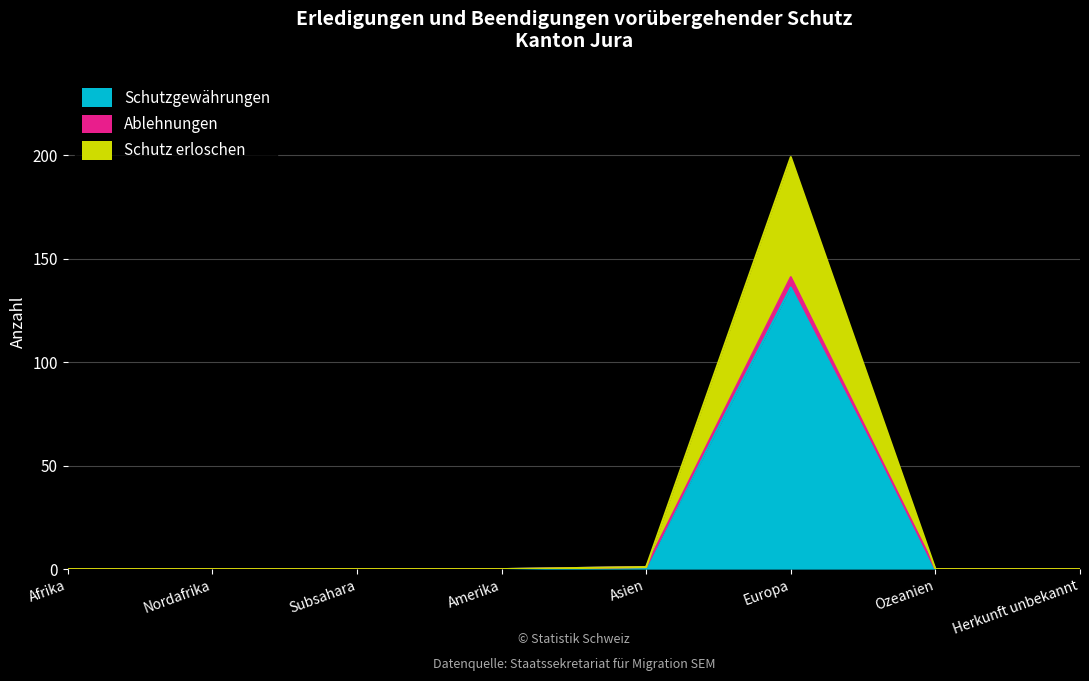

At how many categories does at least one series exceed 198?

1